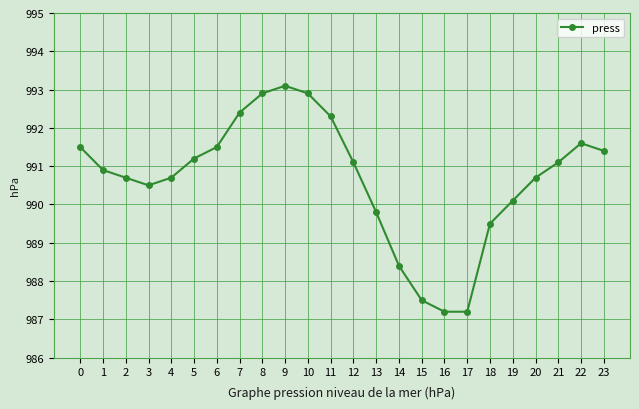

How many data points are above 991?

12